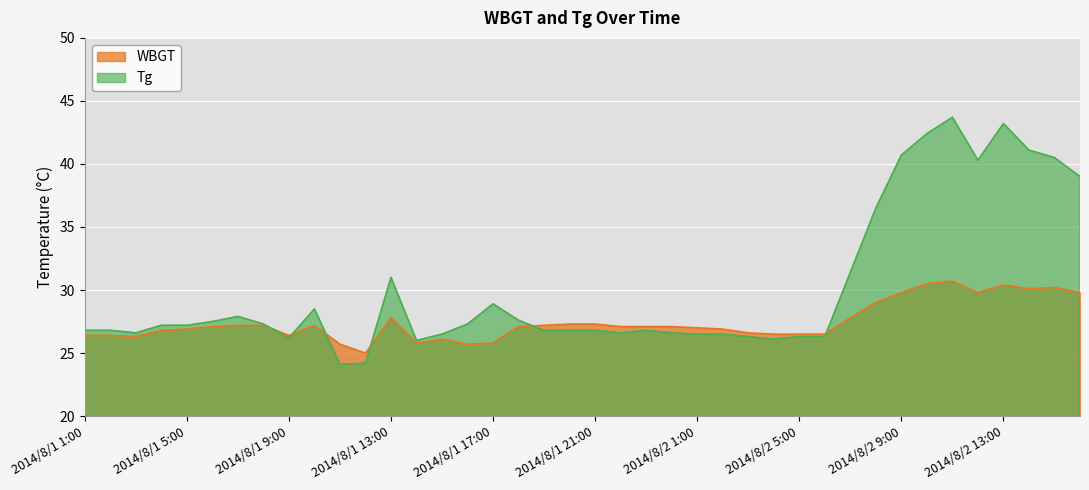

Reading left to right, transcribe all the data shown in this chart.

WBGT: 26.4	26.4	26.3	26.8	26.9	27.1	27.2	27.2	26.4	27.2	25.7	25.0	27.8	25.8	26.1	25.7	25.8	27.1	27.2	27.3	27.3	27.1	27.1	27.1	27.0	26.9	26.6	26.5	26.5	26.5	27.8	29.0	29.8	30.5	30.7	29.8	30.4	30.1	30.2	29.8
Tg: 26.8	26.8	26.6	27.2	27.2	27.5	27.9	27.3	26.2	28.5	24.1	24.2	31.0	26.0	26.5	27.3	28.9	27.6	26.8	26.8	26.8	26.6	26.8	26.6	26.5	26.5	26.3	26.1	26.3	26.3	31.4	36.5	40.7	42.4	43.7	40.3	43.2	41.1	40.5	39.0